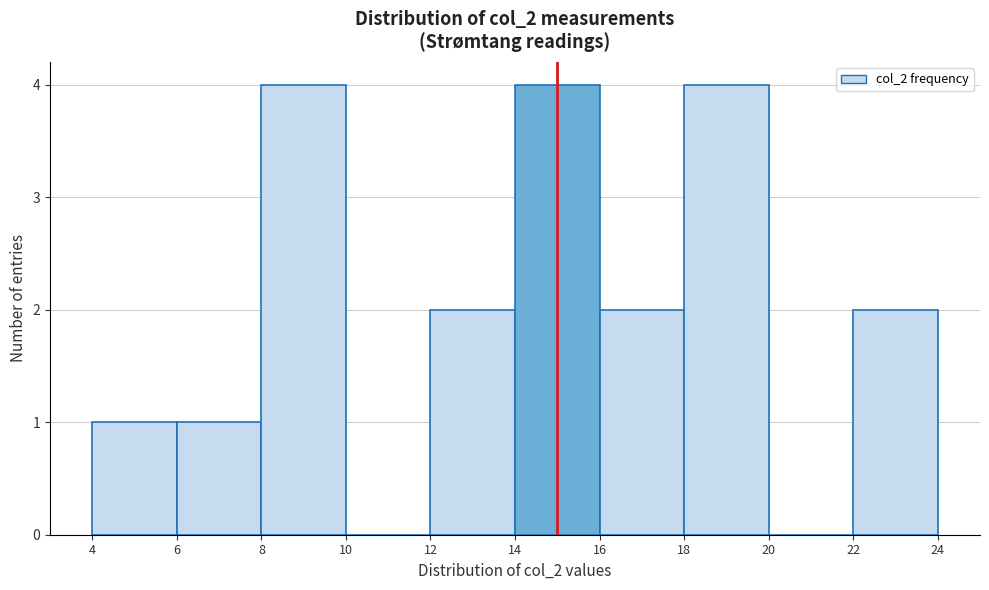

Reading left to right, list every bar in this chart as the range it spans on the x-axis followed by its height. The values are not printed on the chart, so give them approximately, as read against the axis.

4 to 6: 1
6 to 8: 1
8 to 10: 4
10 to 12: 0
12 to 14: 2
14 to 16: 4
16 to 18: 2
18 to 20: 4
20 to 22: 0
22 to 24: 2